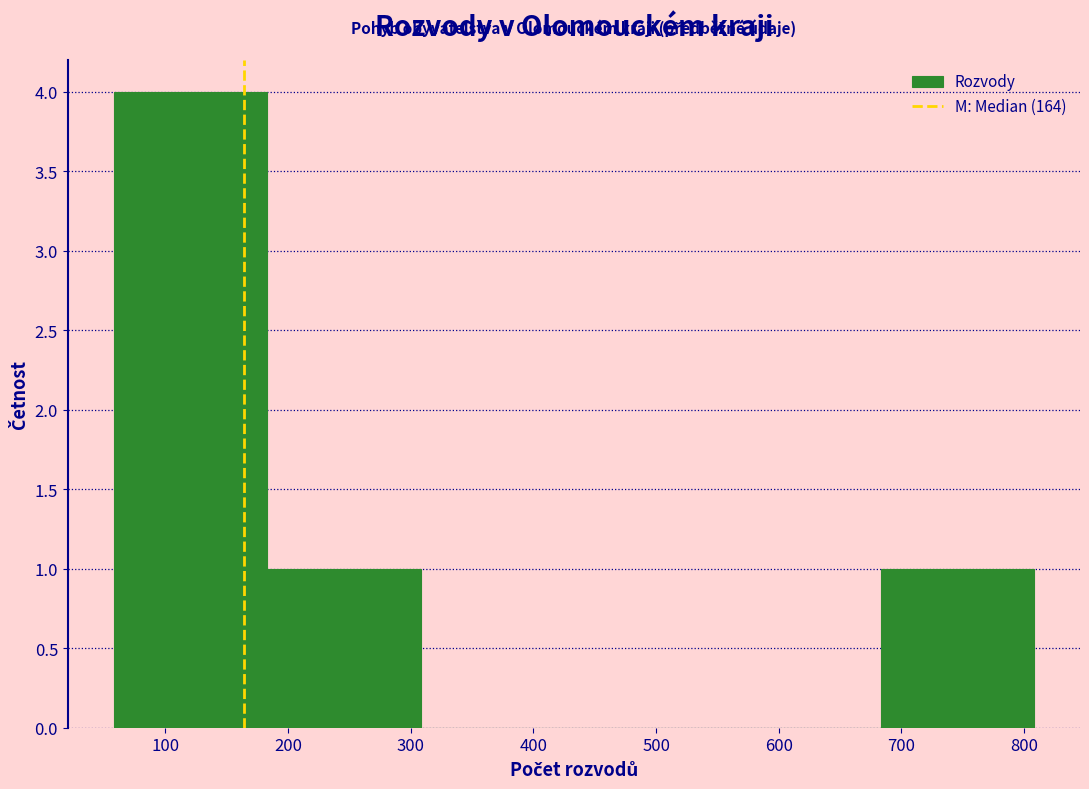

What is the height of the bar covering 58 to 183 on the x-axis? Neither the bar edges nor the heights are printed on the chart, so give them approximately, as read against the axes.

4